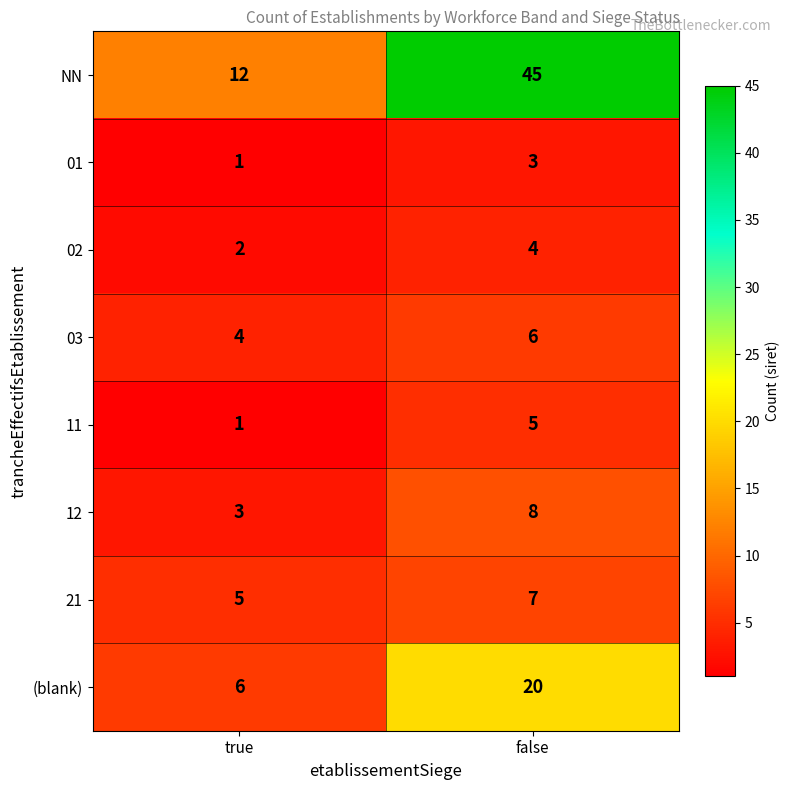

What is the total value across all series at false?

98